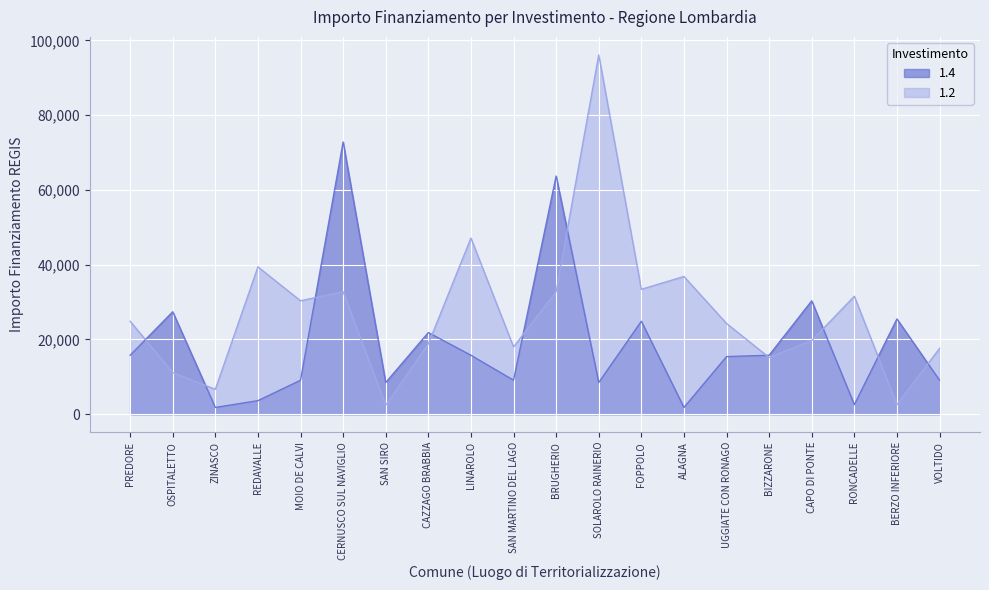

Reading right to left, transcribe all the data shown in this chart.

1.4: 9105	25494	2571	30350	15782	15426	1821	24887	8498	63735	9105	15782	21852	8498	72840	9105	3642	1821	27424	15782
1.2: 17603	2571	31564	19711	15175	24280	36851	33423	96145	32778	17997	47135	18817	2428	32778	30350	39422	6677	11141	24887